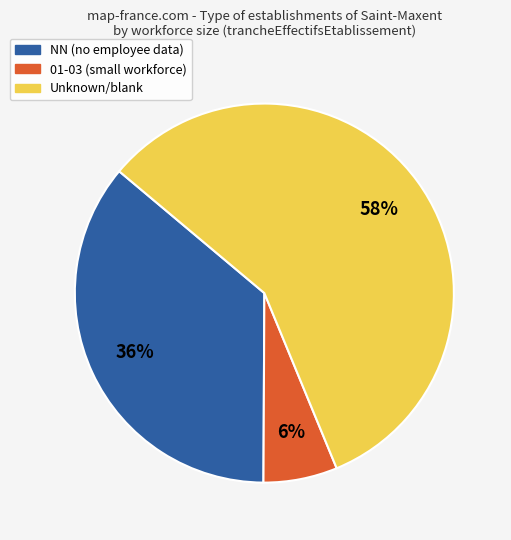

To the nearest percent, what is the average slice percentage?

33%